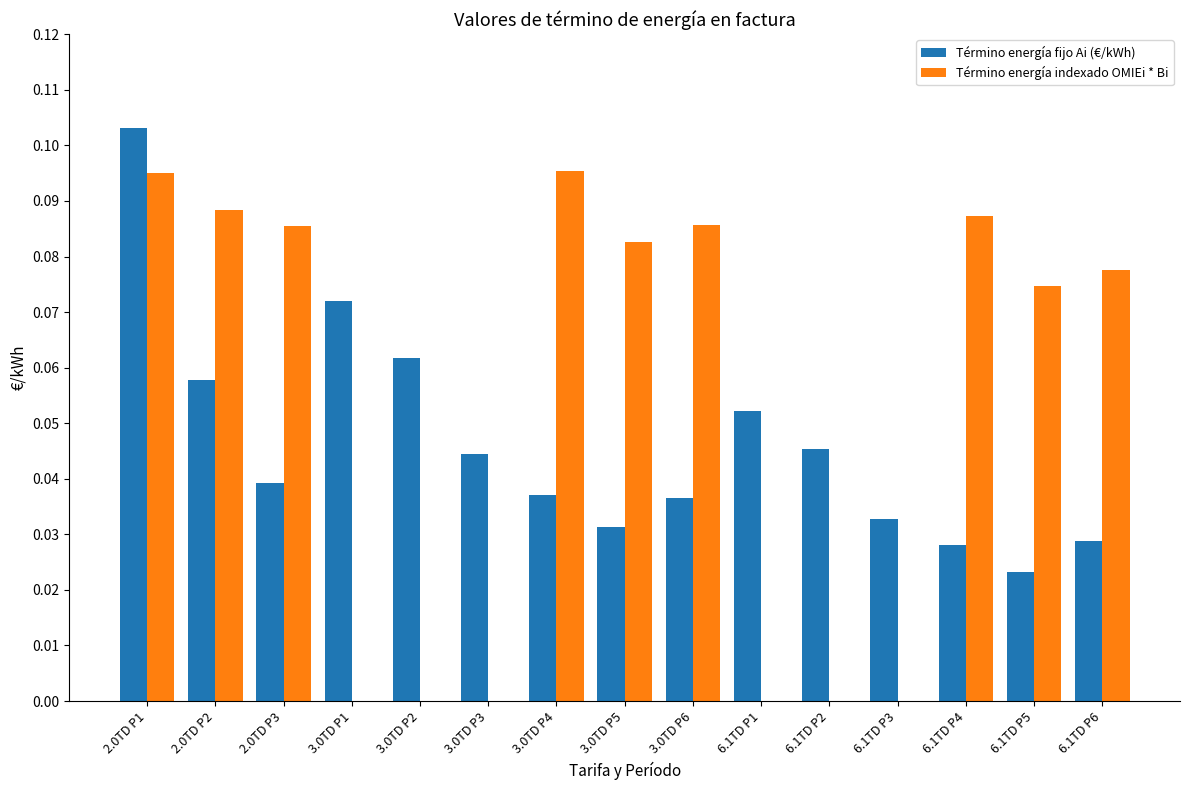

Count the Término energía indexado OMIEi * Bi values in the range 0 to 1.

15